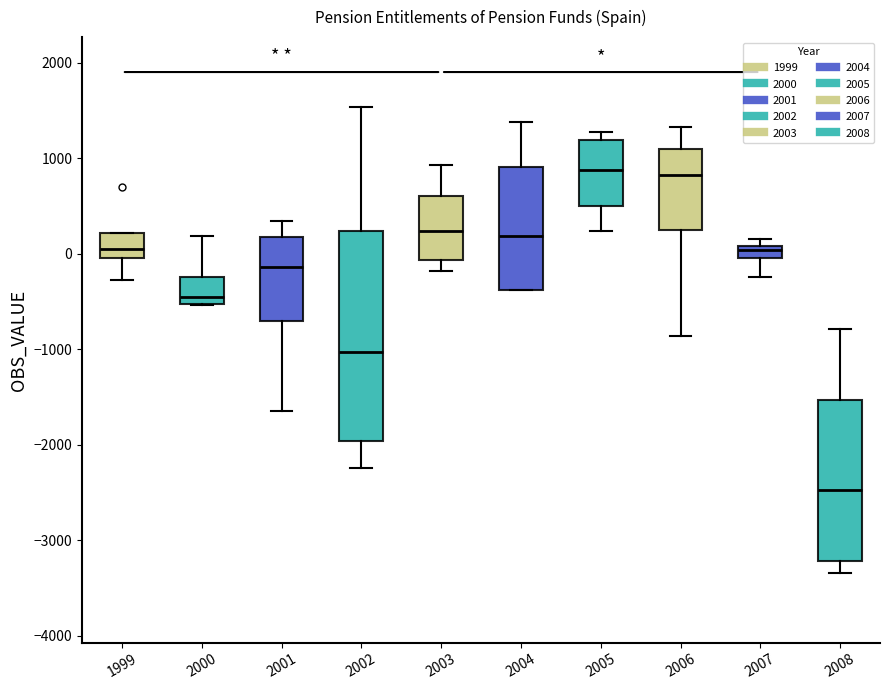

Comparing the boxes themselves (not the whiskers), which one is the tallest?

2002